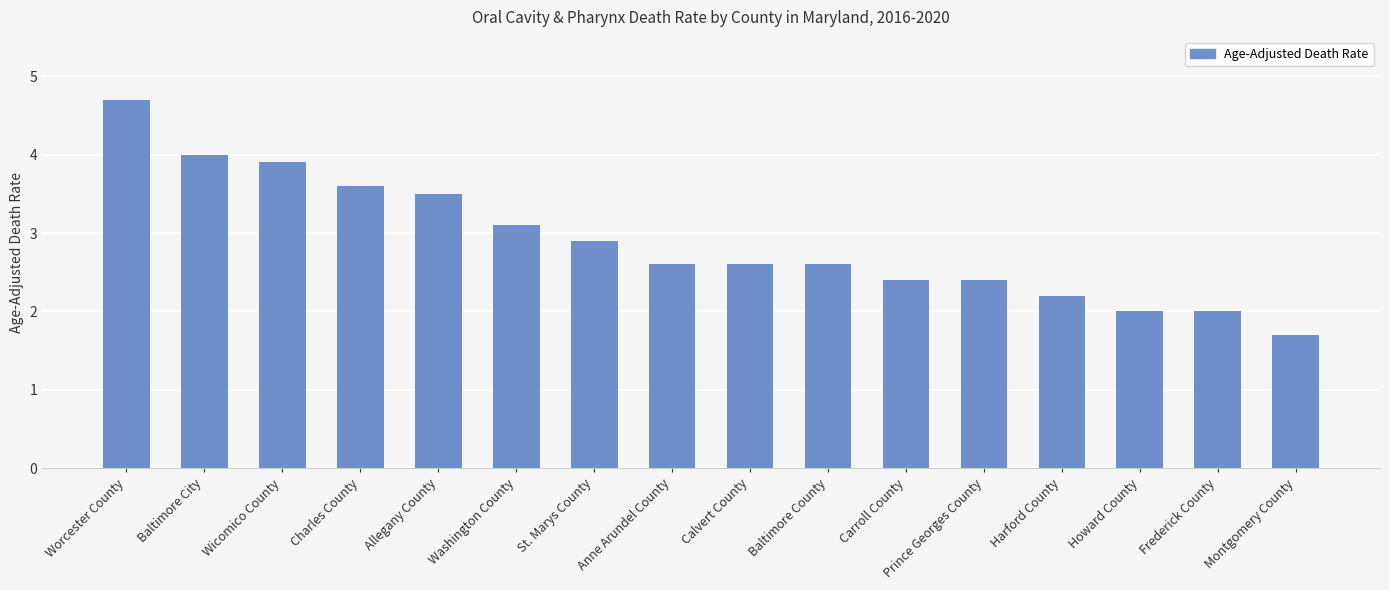

What is the difference between the values at Anne Arundel County and Carroll County?

0.2